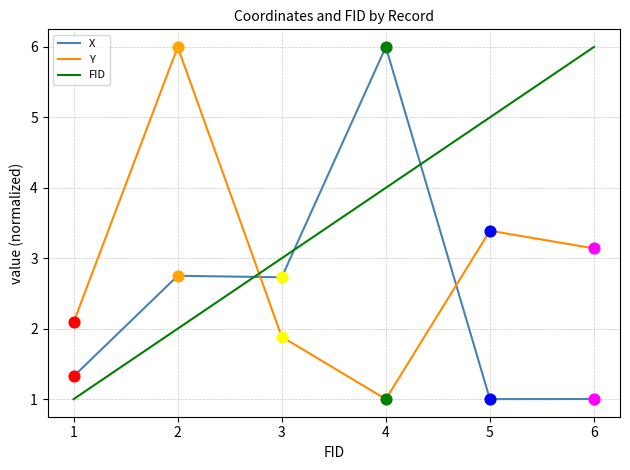

At how many categories does at least one series exceed 2?

6